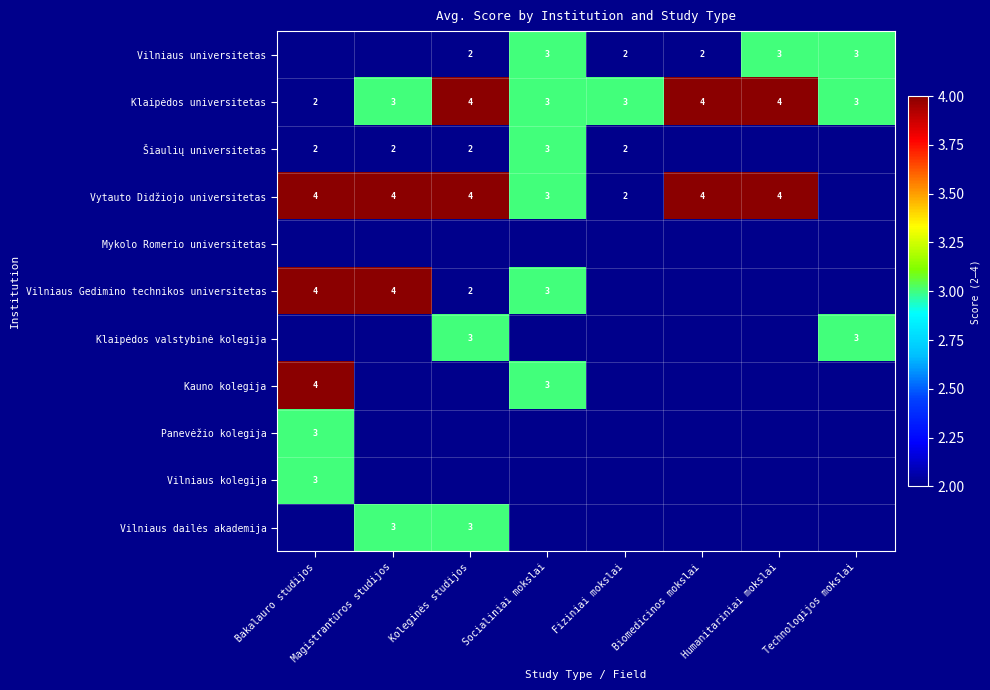

What is the sum of the Vytauto Didžiojo universitetas values at Socialiniai mokslai and Humanitariniai mokslai?

7